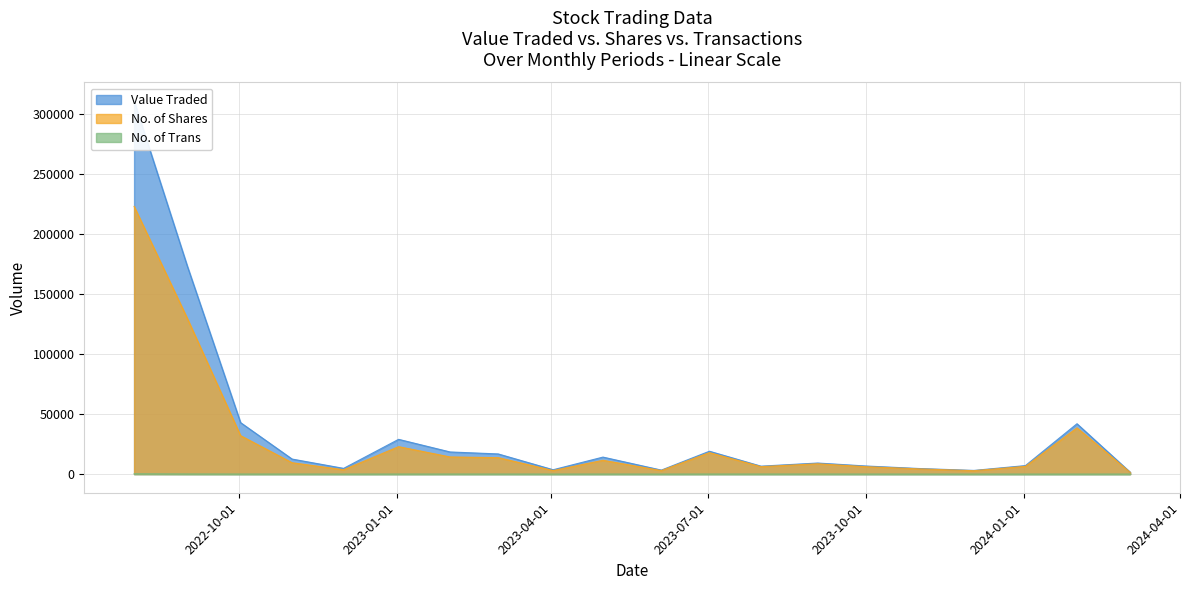

Where does the No. of Trans series first go above 24?

03/09/2023